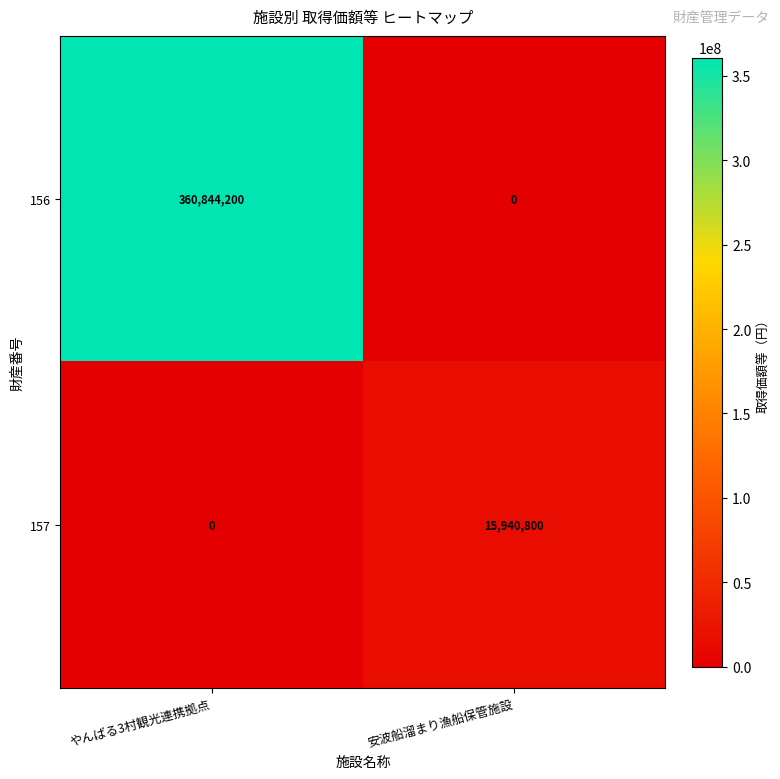

What is the difference between the 157 values at 安波船溜まり漁船保管施設 and やんばる3村観光連携拠点?

15940800